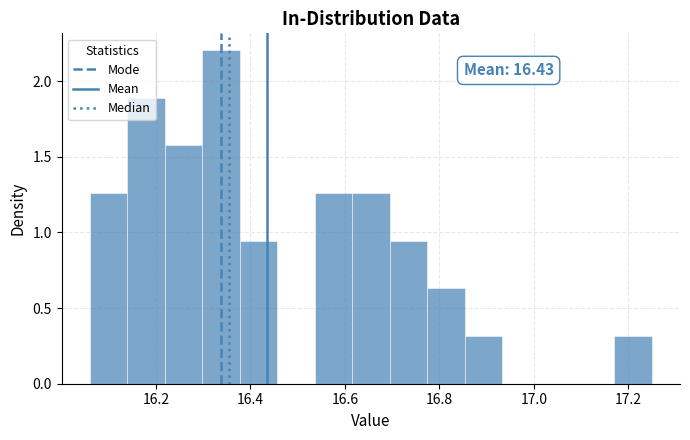

Around what value on the x-axis is the tallest bar? Give the approximate position of its centre, as read against the axis.

16.34